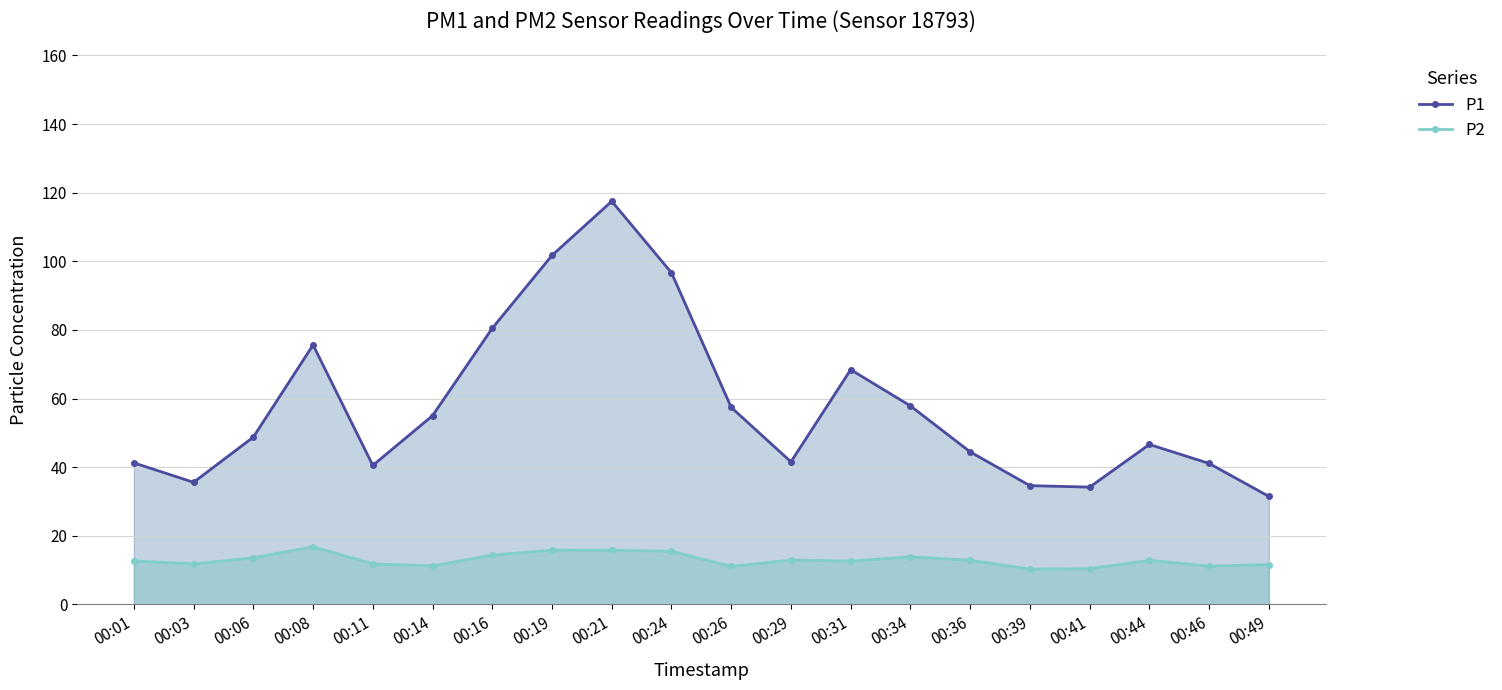

How many values in the P2 series are below 12?

8